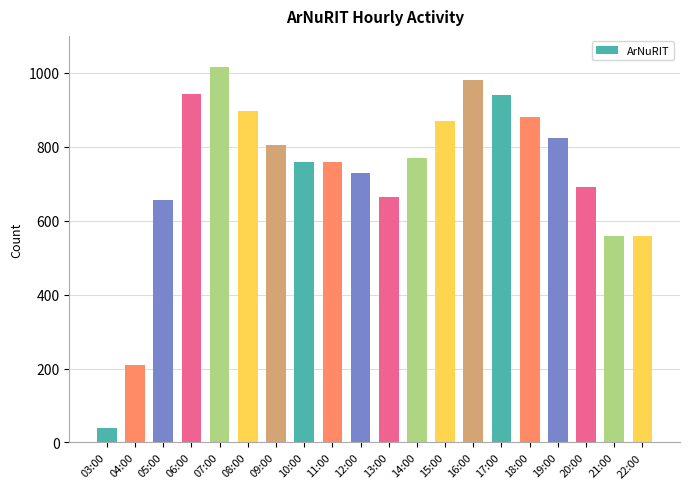

What is the change in value from 12:00 to 16:00?

+252